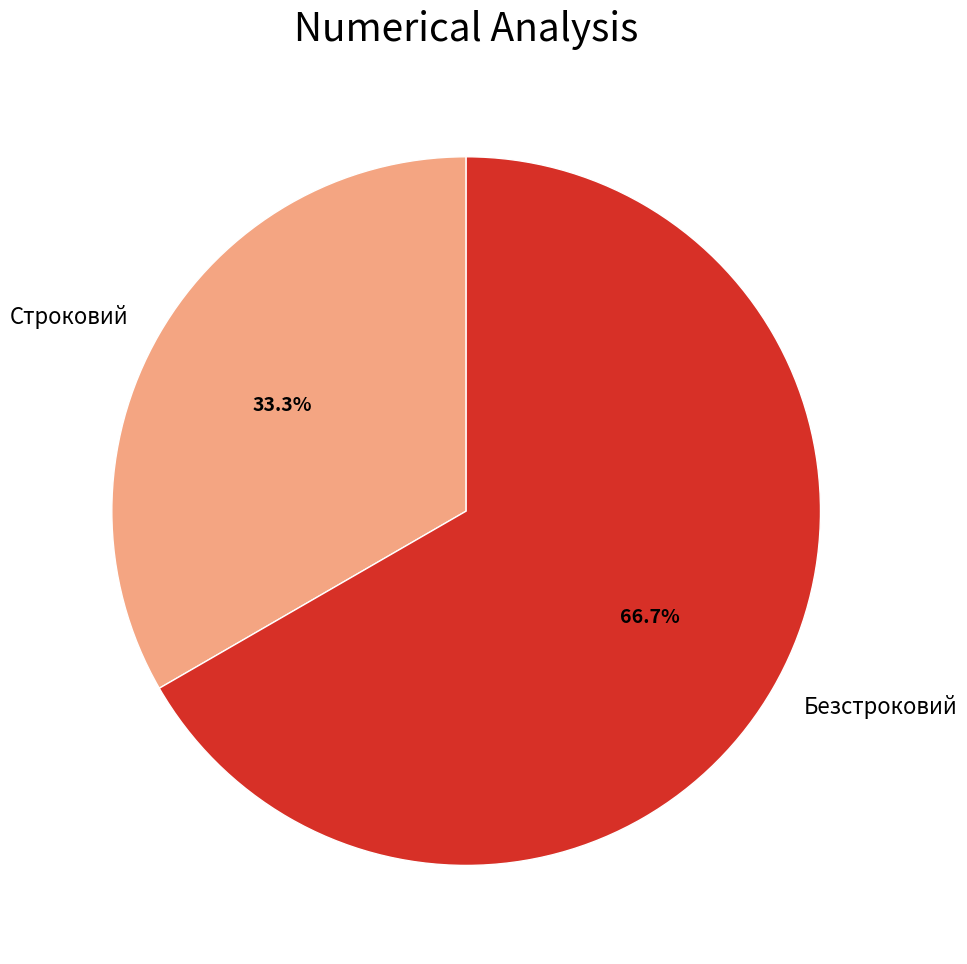

Is there a majority slice in this chart?

Yes